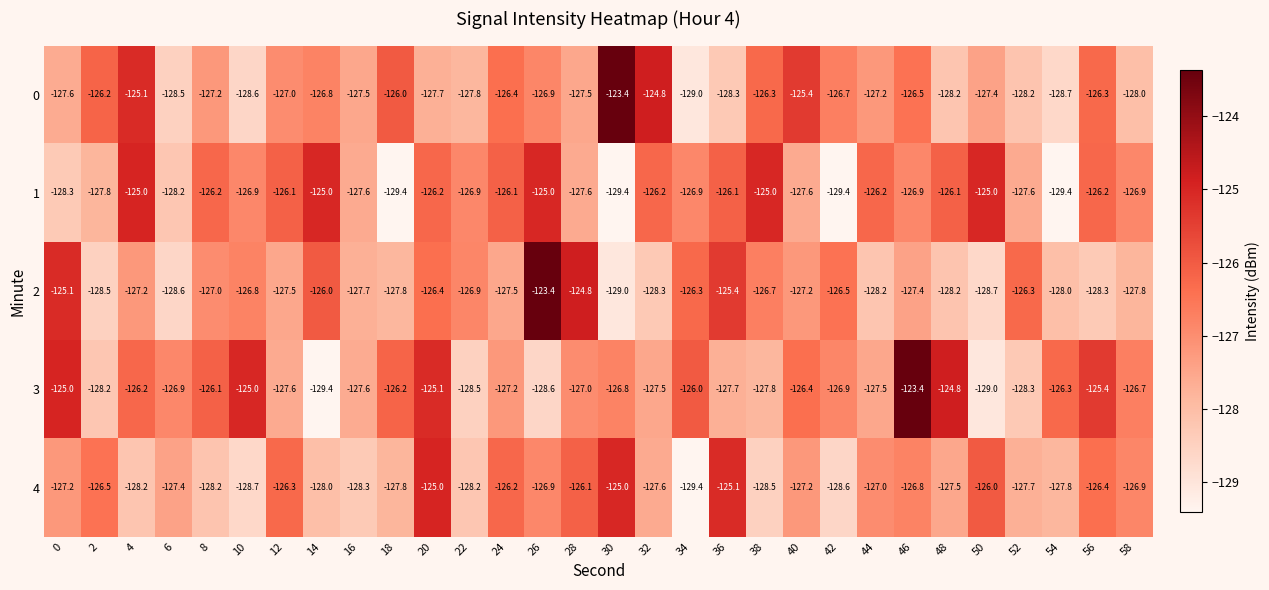

Which series has the widest spread of values?

3